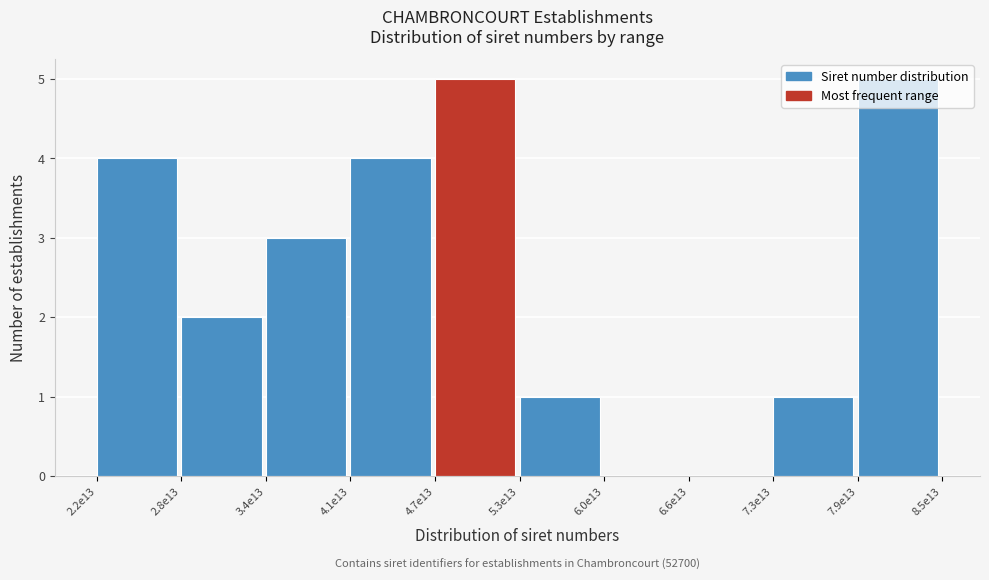

Is it true that the value at 5.3e13 is 0?

False